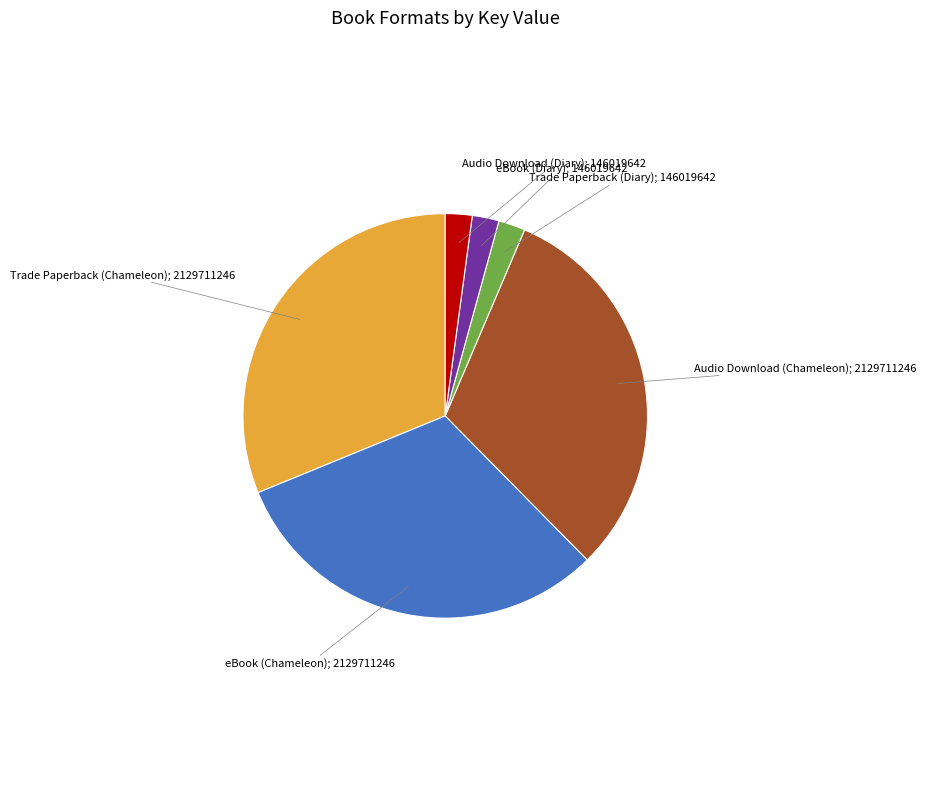

Count the number of slices in the pie.

6